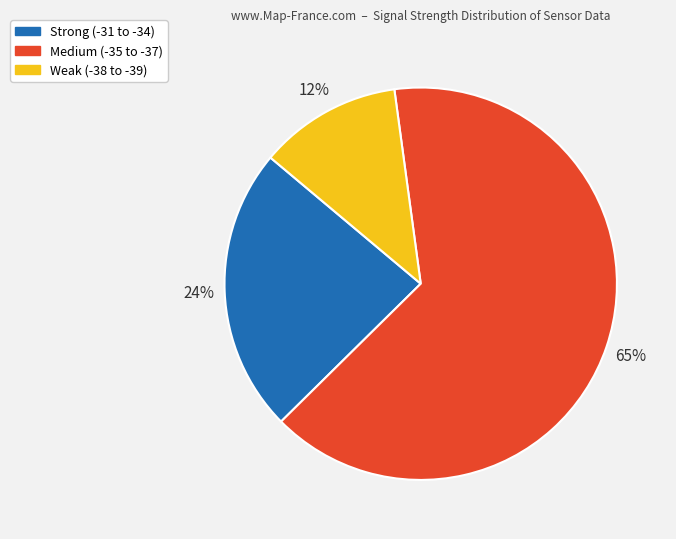

Does any single category account for the majority?

Yes